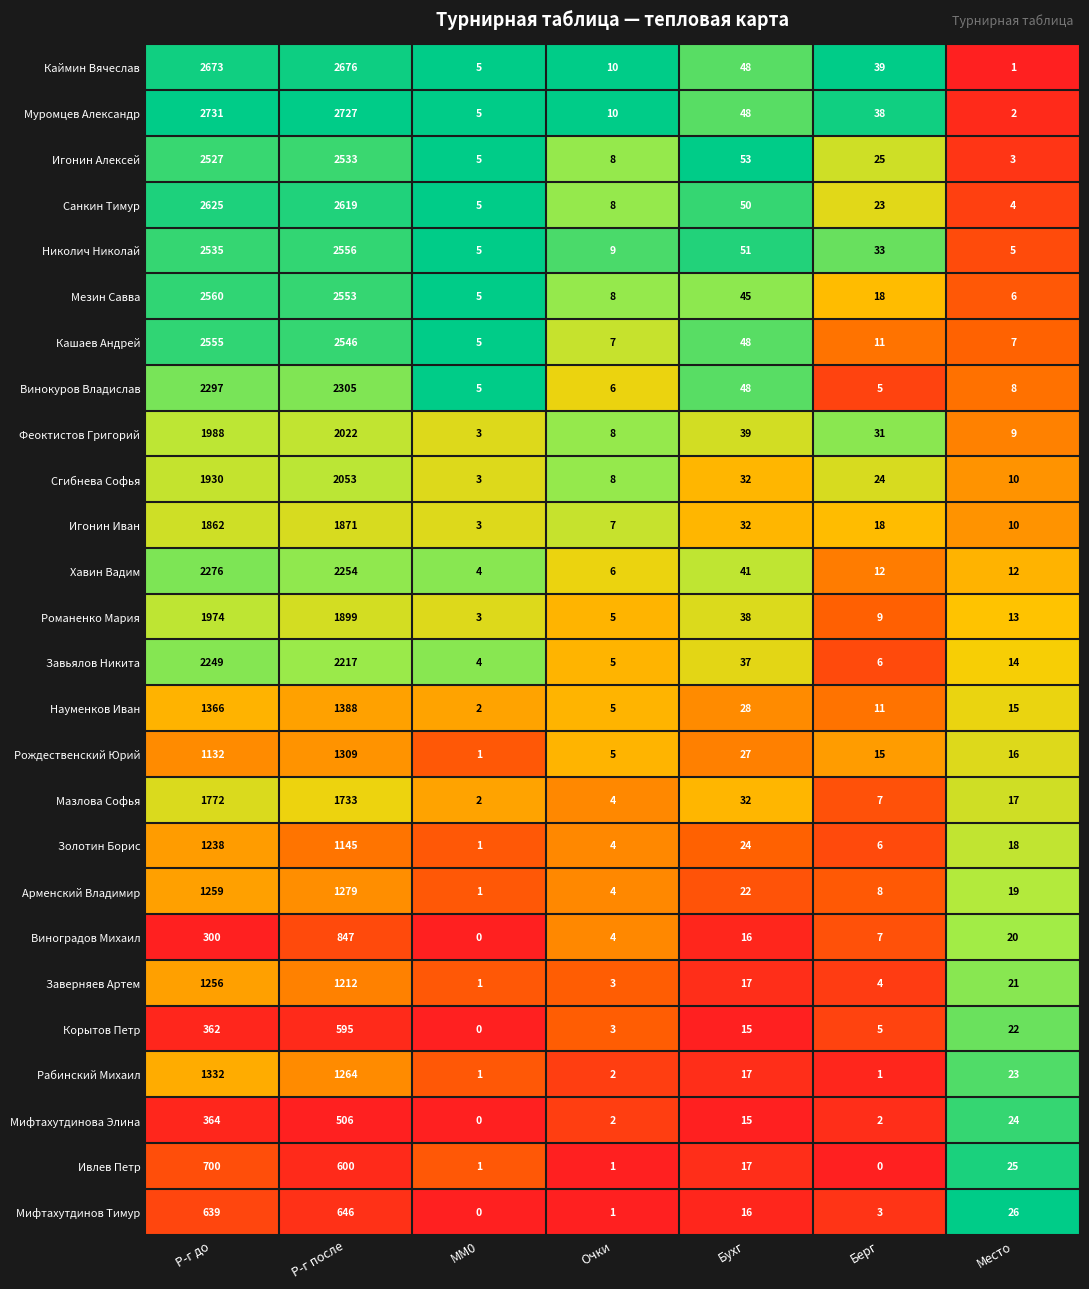

What is the difference between the highest and lowest values at Бухг?

38